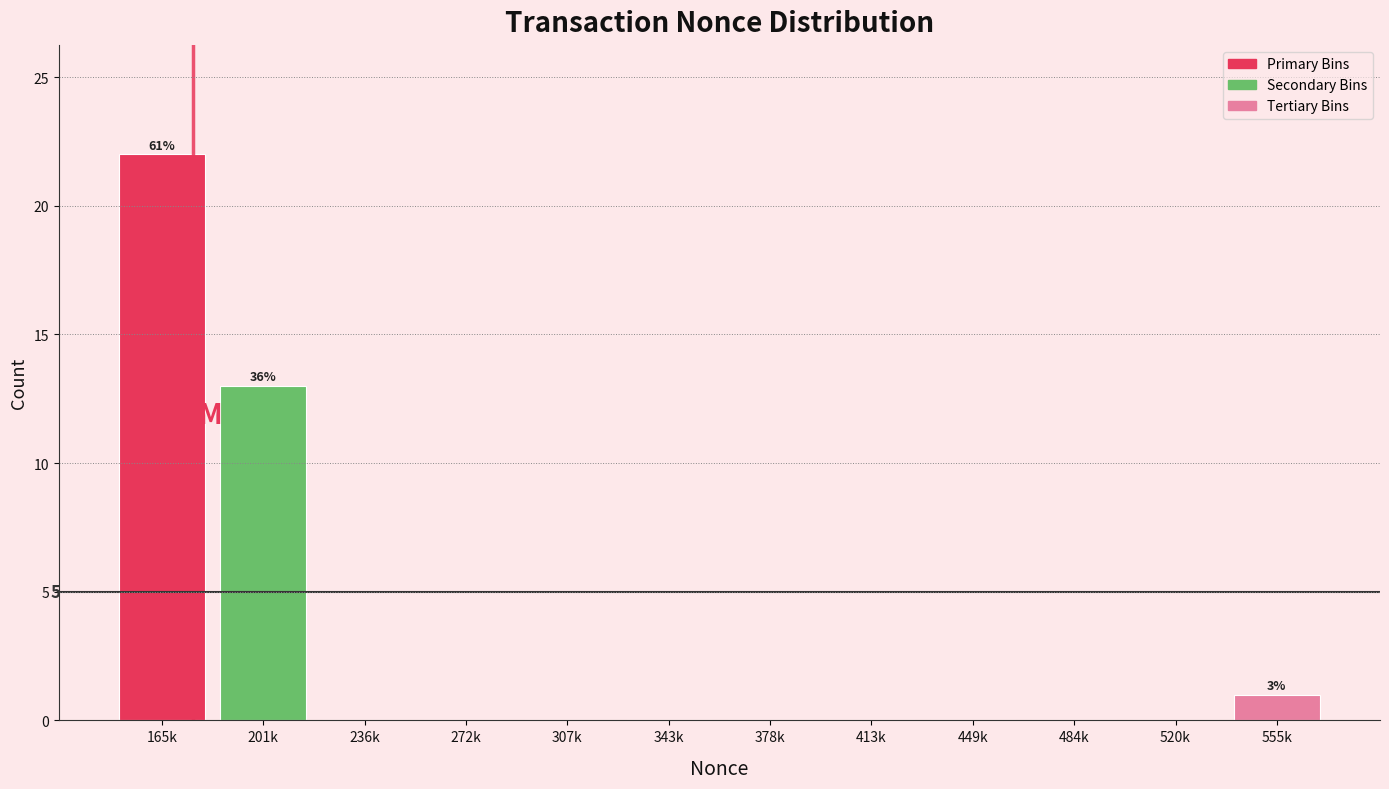

Reading left to right, what are all the values shown in this chart?

165k=22	201k=13	236k=0	272k=0	307k=0	343k=0	378k=0	413k=0	449k=0	484k=0	520k=0	555k=1